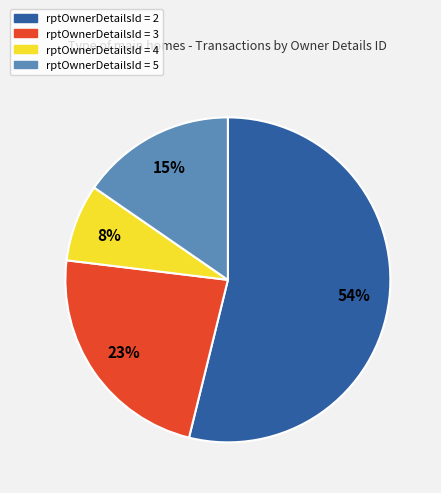

To the nearest percent, what is the difference between the largest and smallest slice percentages?

46%